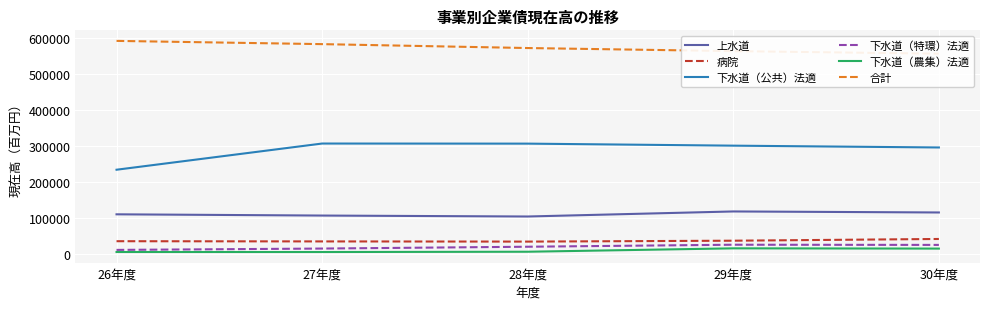

Which category has the highest value in the 下水道（農集）法適 series?

29年度